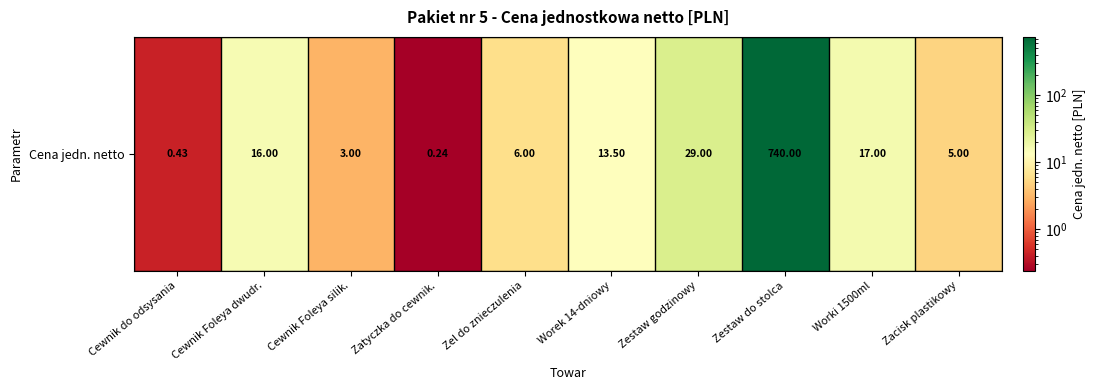

Reading left to right, extract all data points from this chart.

0.4	16.0	3.0	0.2	6.0	13.5	29.0	740.0	17.0	5.0